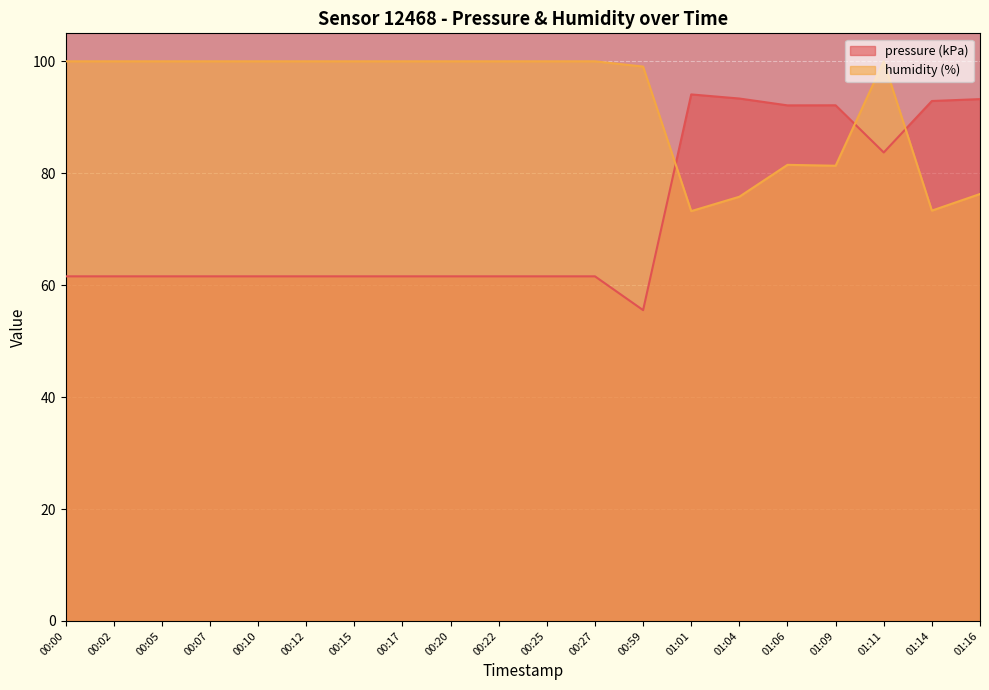

At which category does humidity reach its first local peak?

01:06